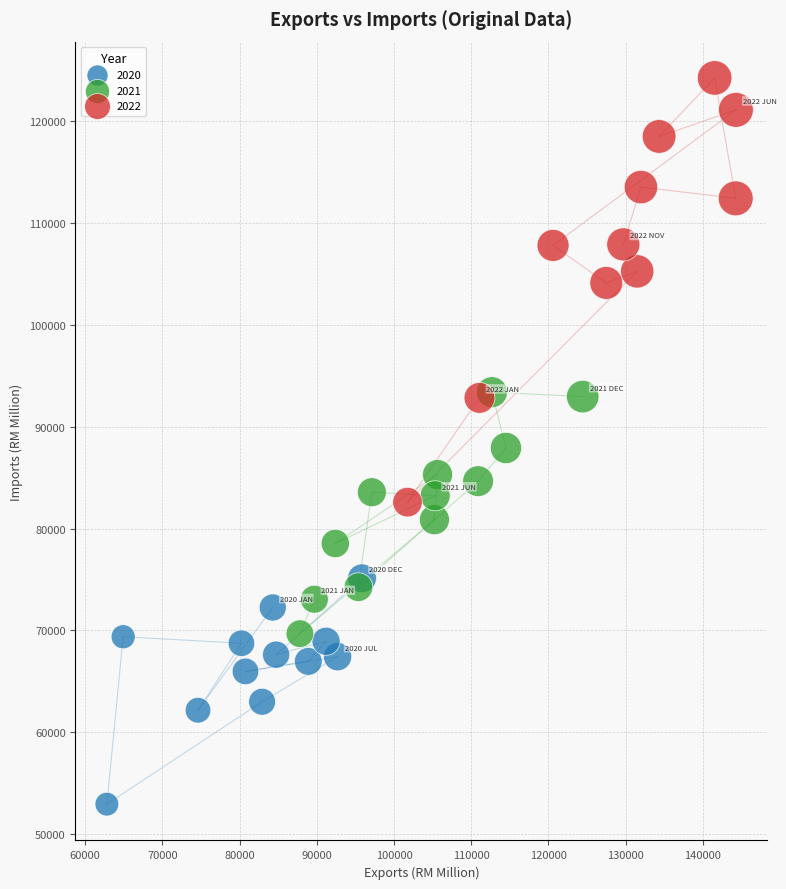

Which series reaches the maximum Y coordinate?

2022